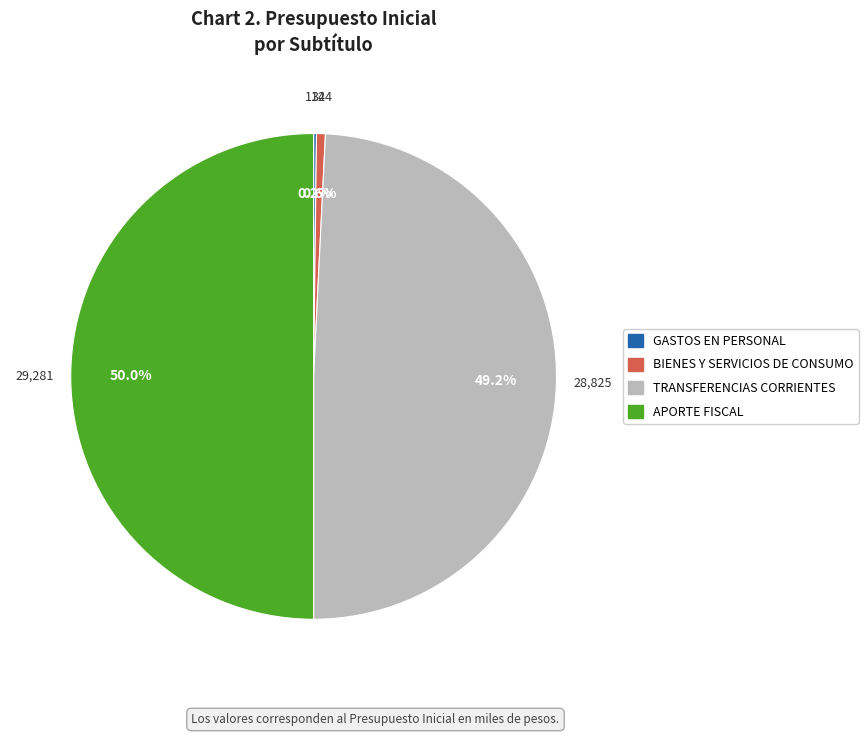

What is the largest slice in the pie chart?

APORTE FISCAL